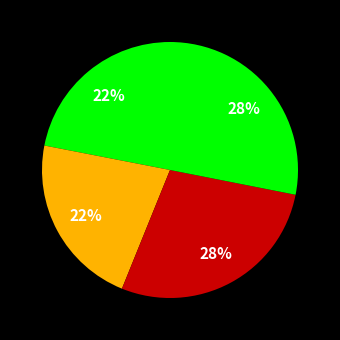

Which category has the smallest portion of the pie?

SINGLE ARCH GRANITE ROAD BRIDGE